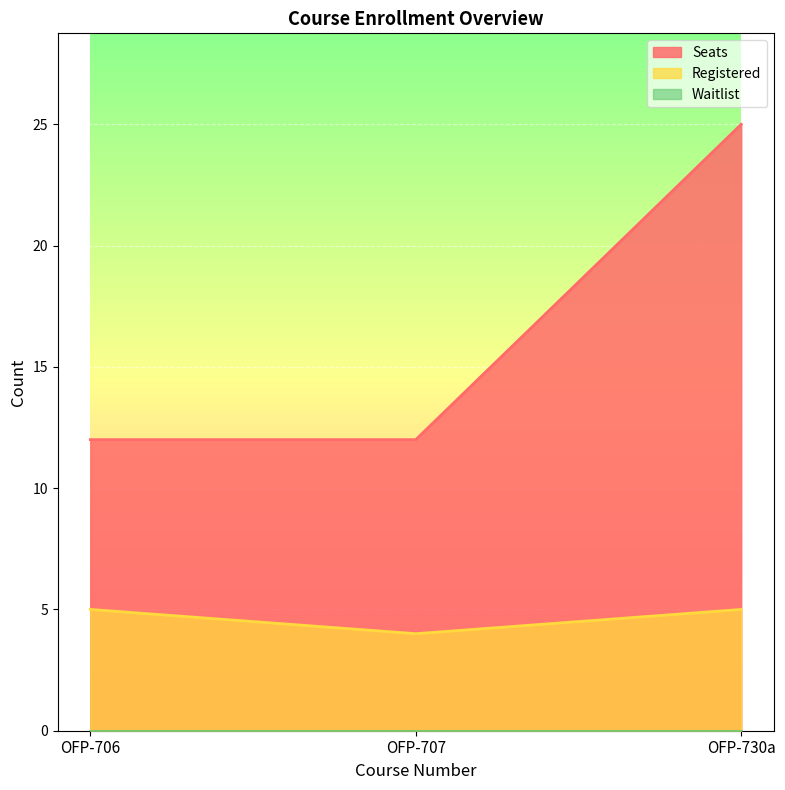

What is the minimum value shown in the chart?

0